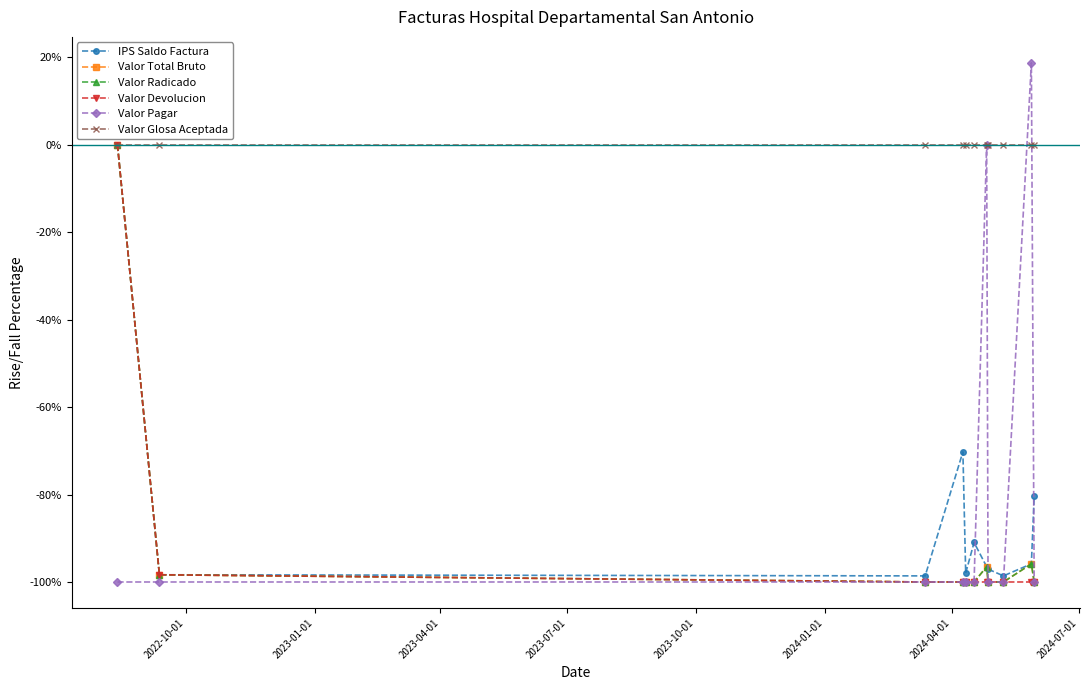

How many lines are shown in the chart?

6